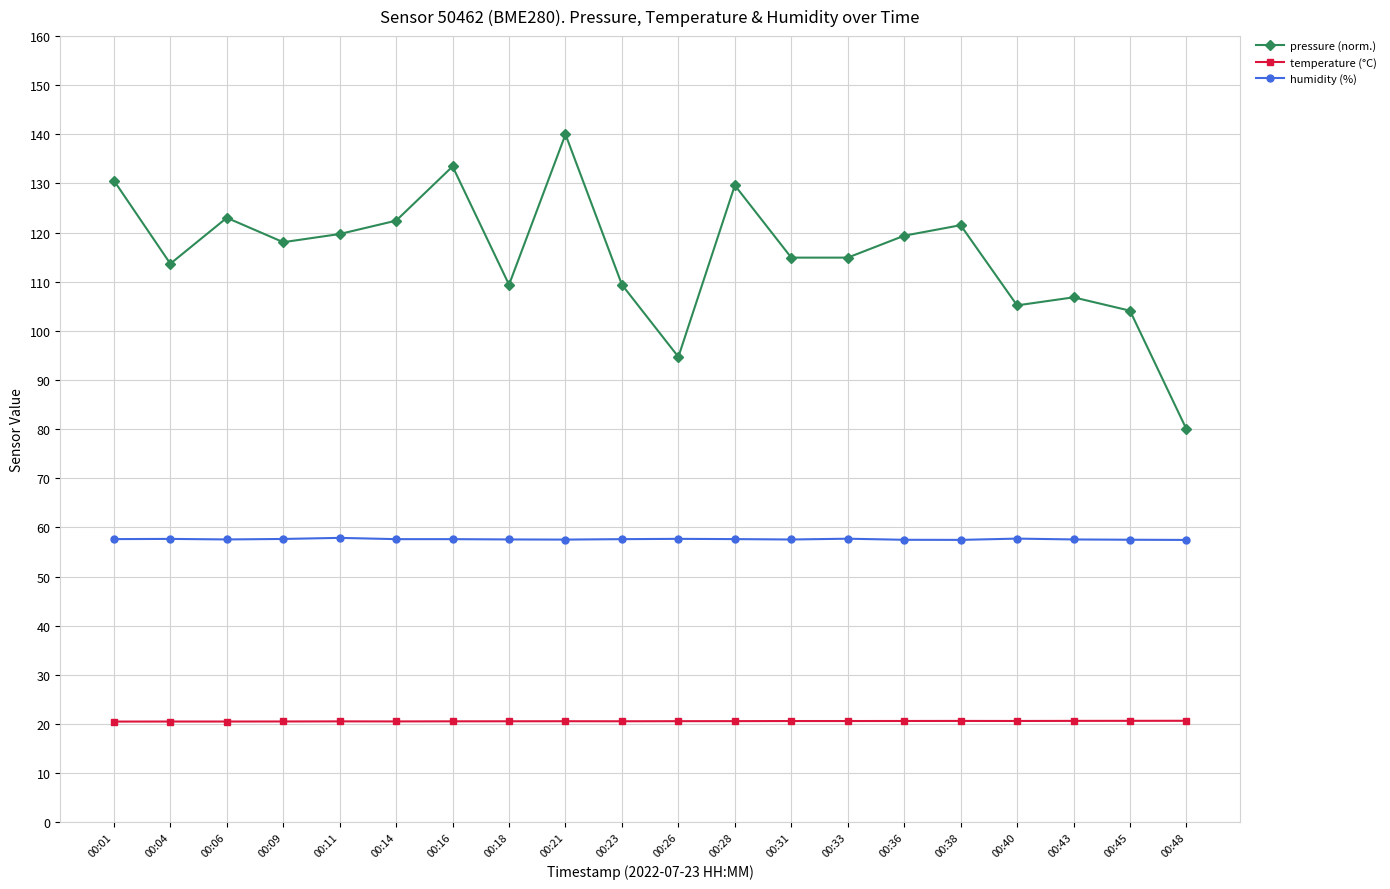

What value does the temperature (°C) series have at 00:18?

20.5